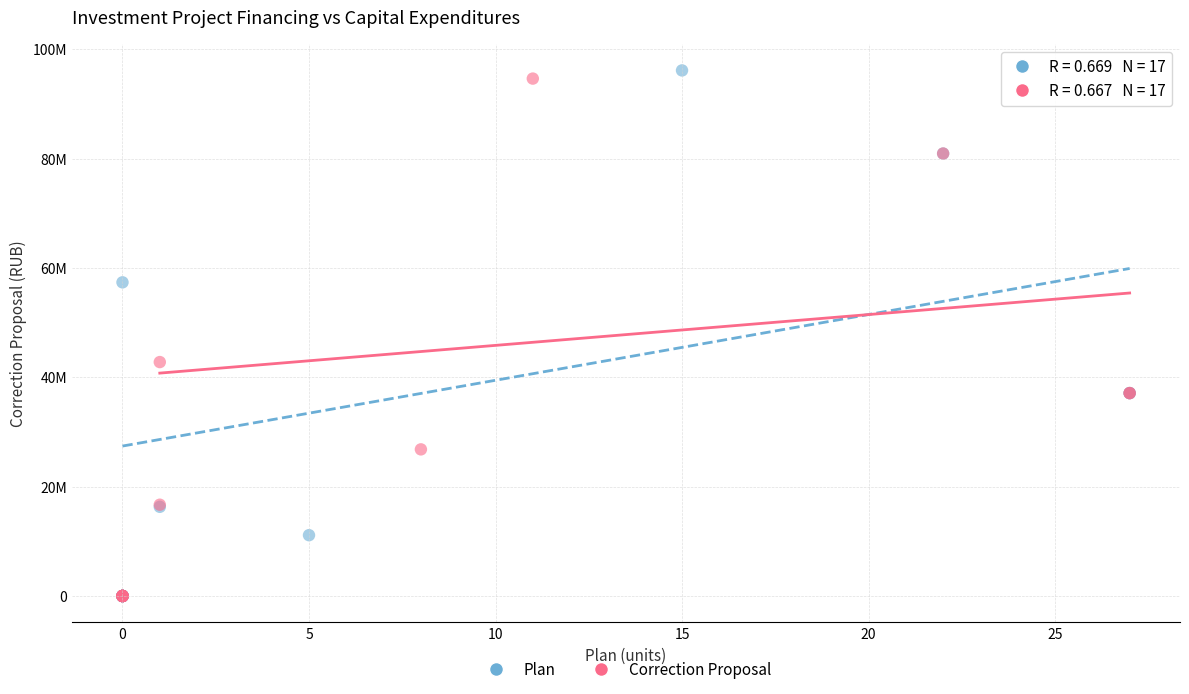

What are all the series names shown in the legend?

Plan, Correction Proposal